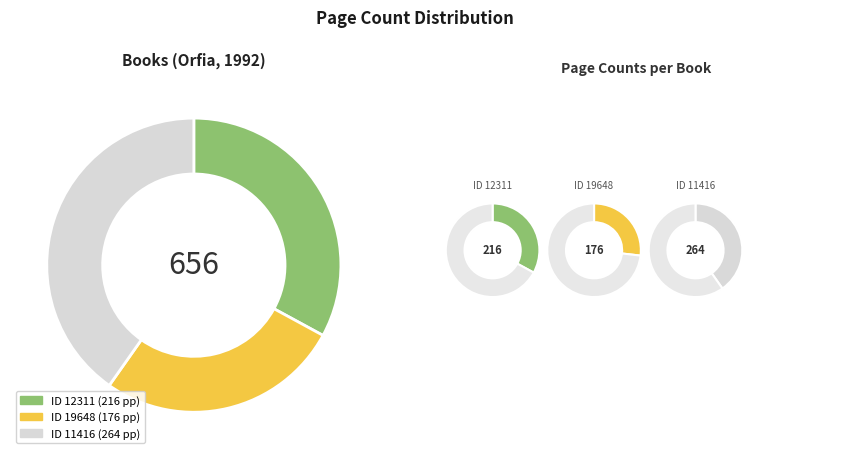

What portion of the pie excludes 11416?

59.8%